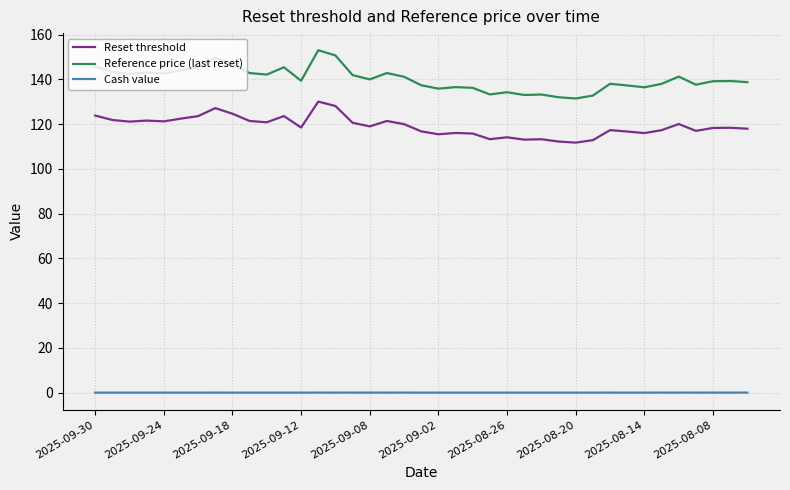

Rank the series by their maximum value, from highest to lowest.

Reference price (last reset), Reset threshold, Cash value